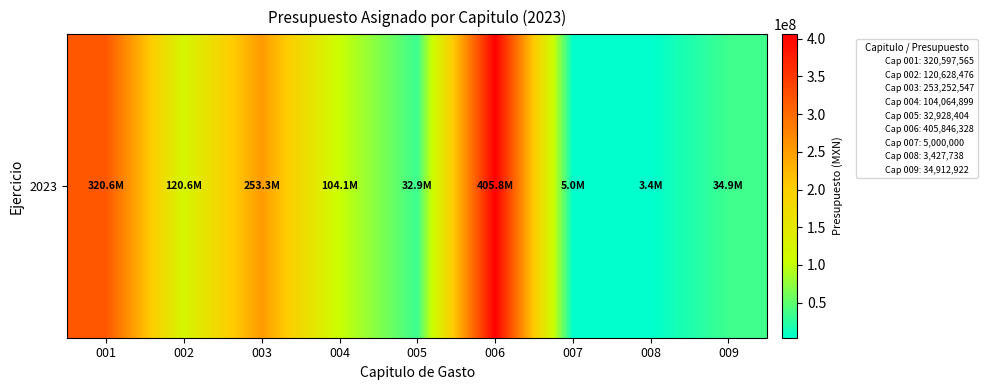

What is the difference between the values at 001 and 006?

85248763.4